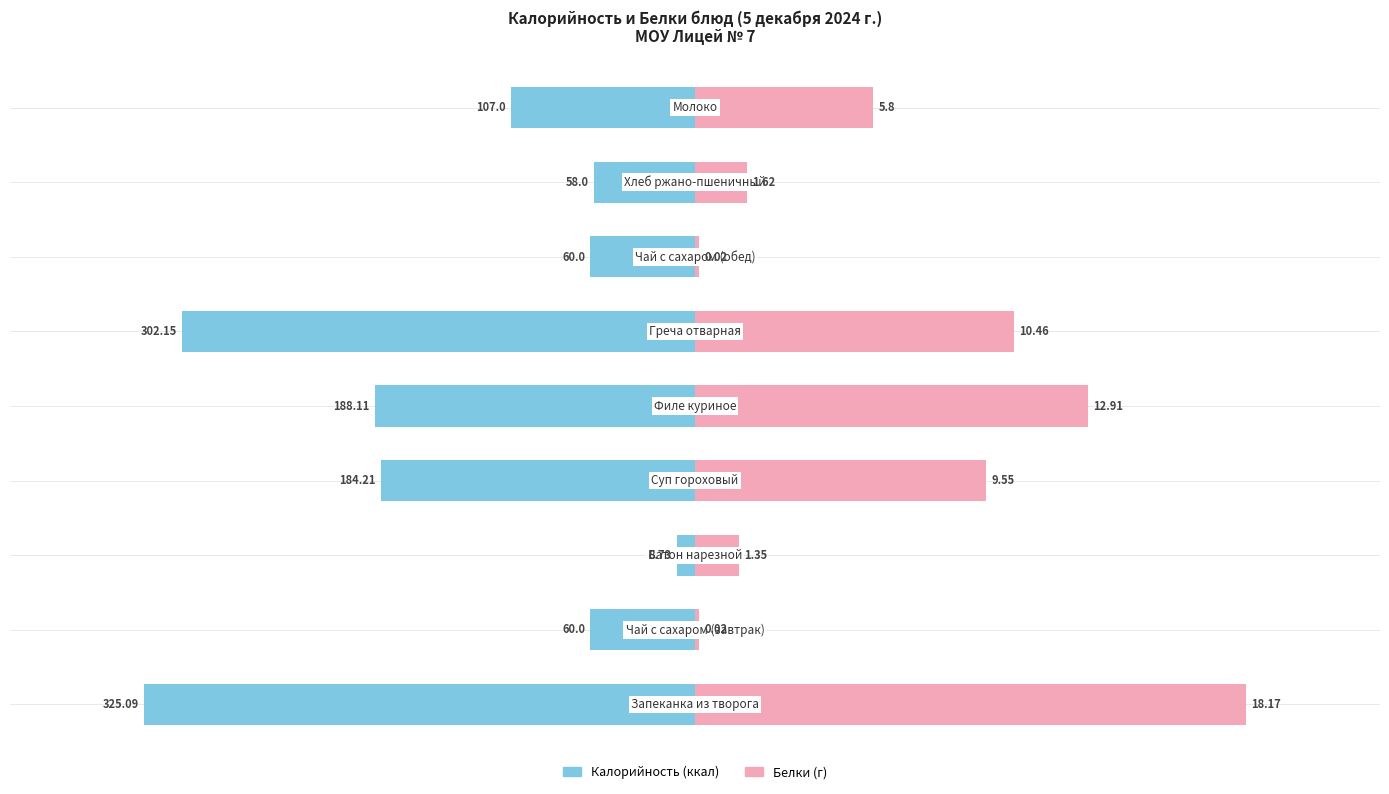

How many series are shown in this chart?

2